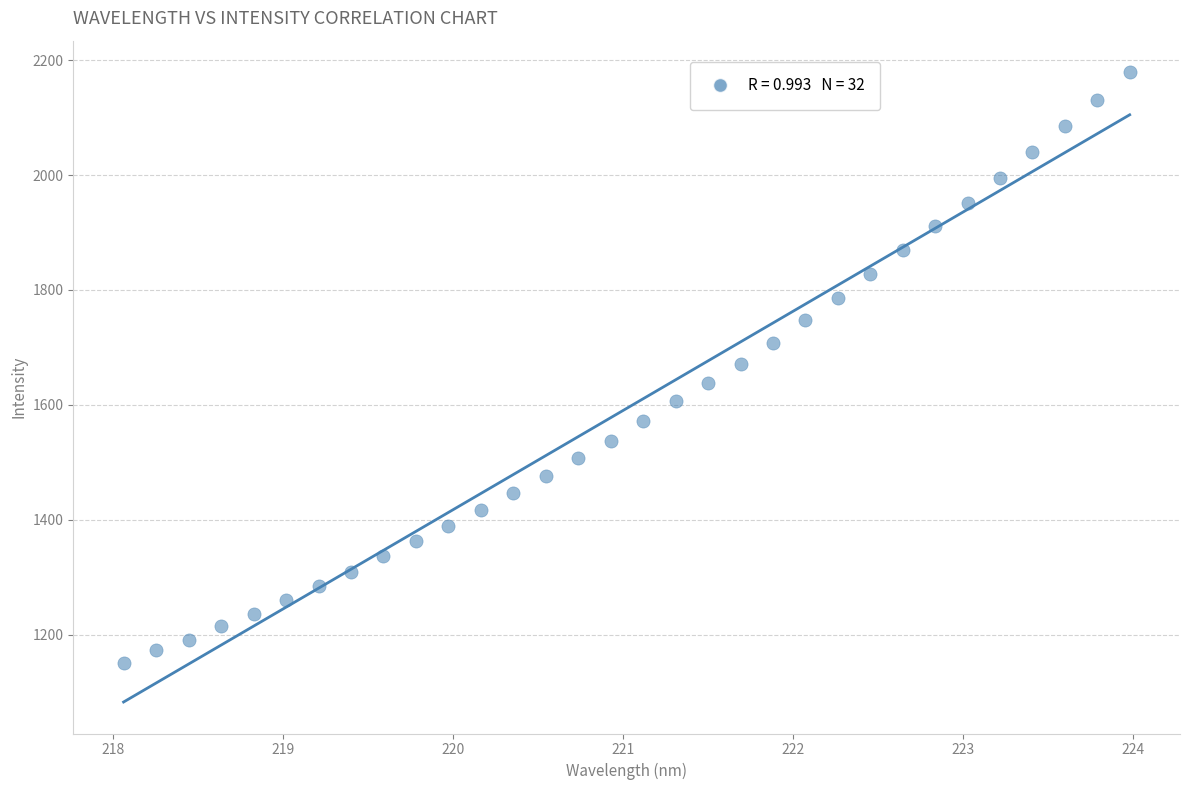

What is the range of Y values (max minus min)?

1027.6